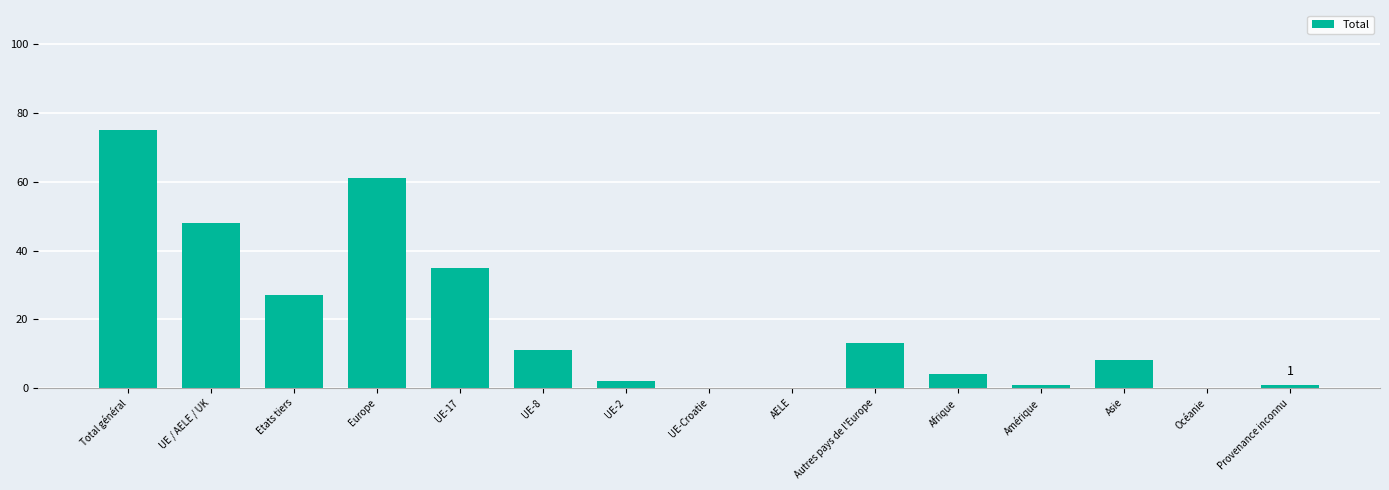

Between UE-Croatie and Provenance inconnu, which is larger?

Provenance inconnu